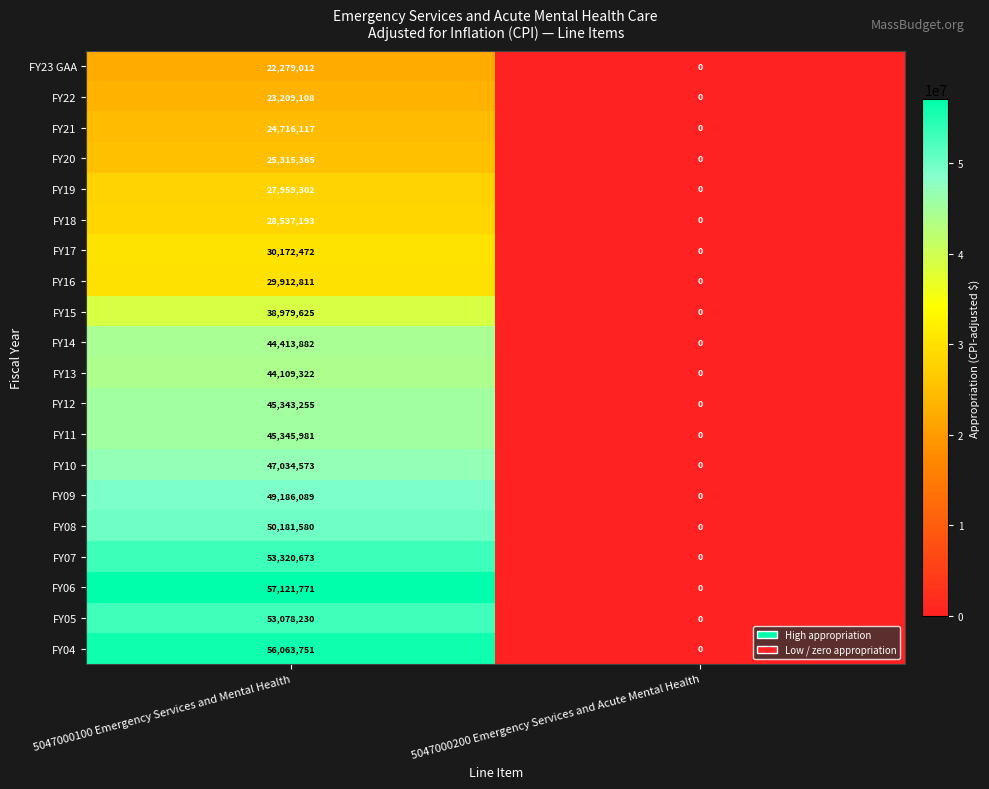

How many data points in FY22 are less than 23209108?

1